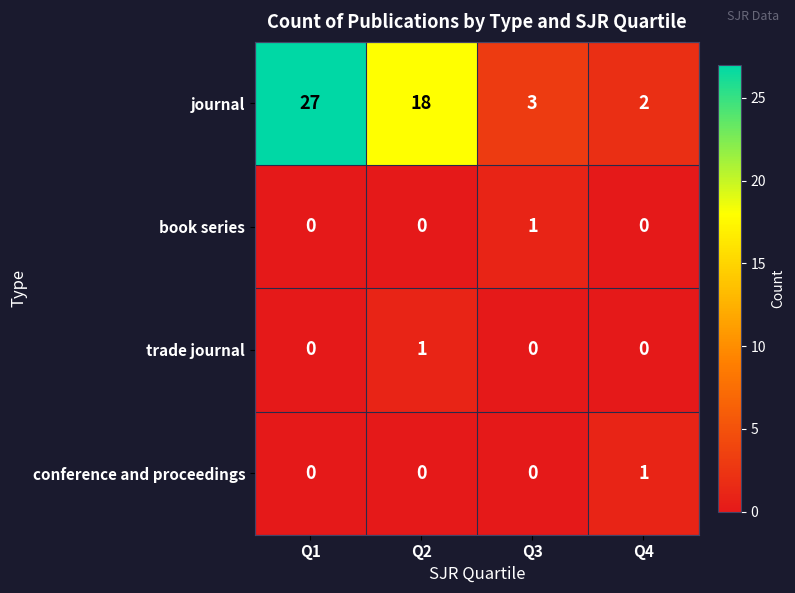

At which category is the sum across all series the highest?

Q1